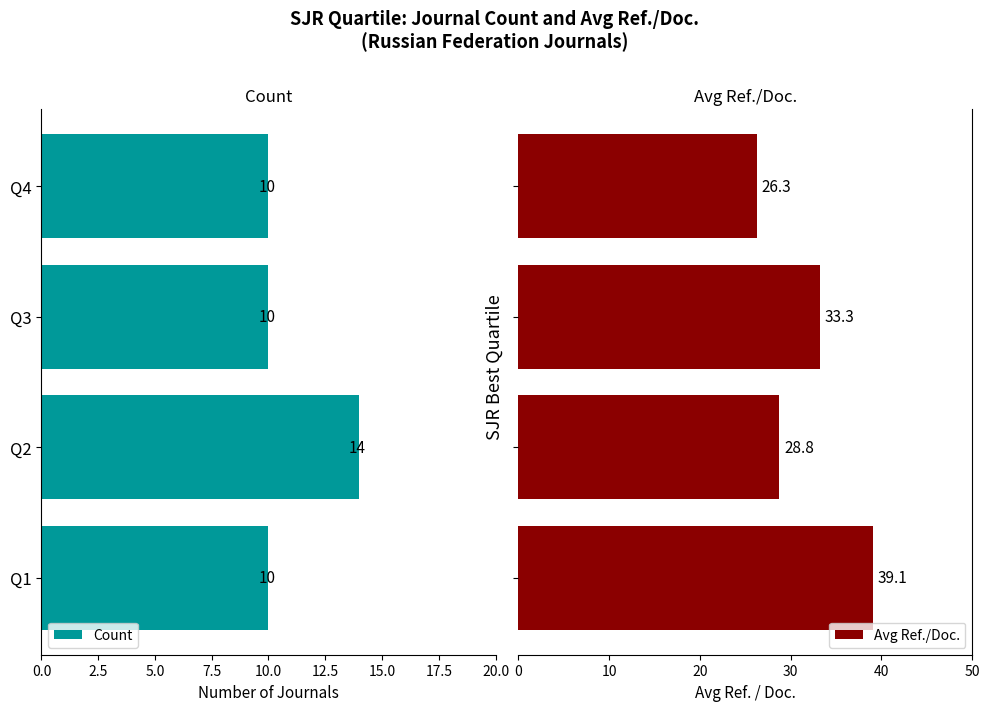

Count the Count values in the range 10 to 14.

4